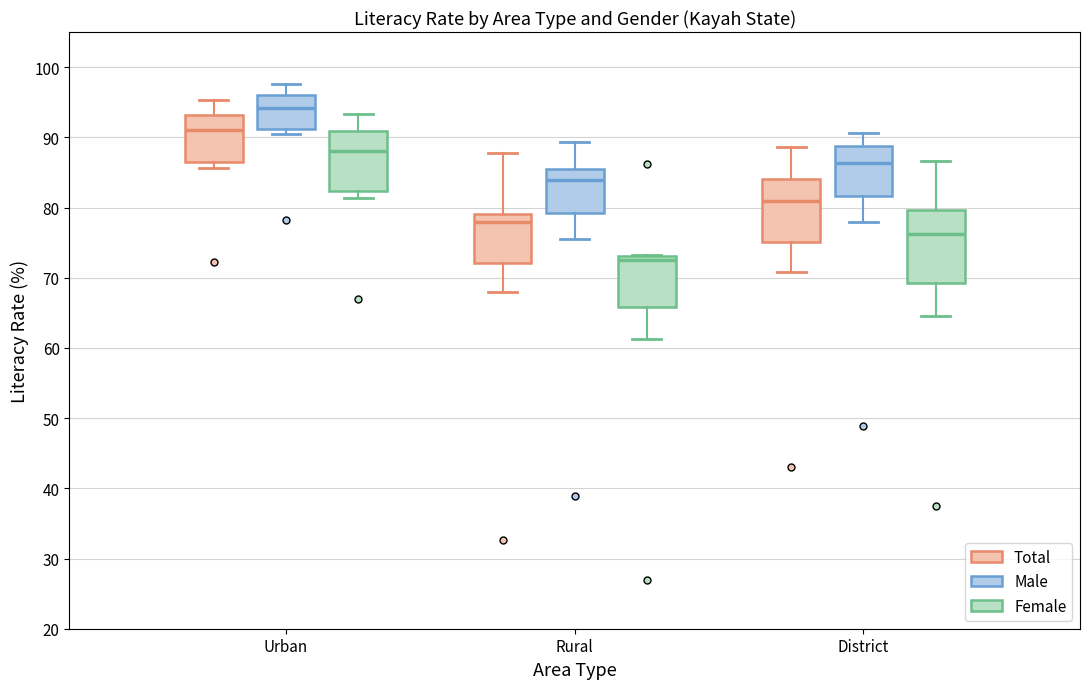

Comparing the boxes themselves (not the whiskers), which one is the tallest?

District (Female)